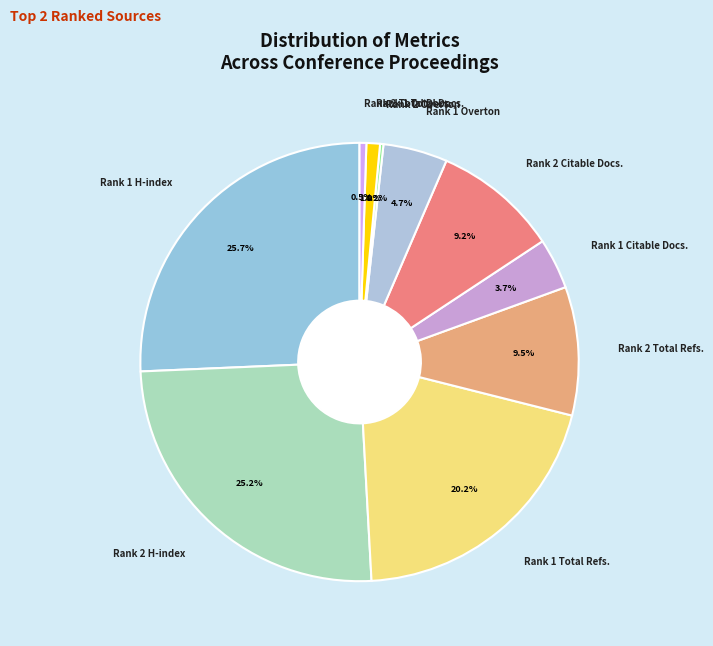

What is the total percentage of Rank 1 H-index and Rank 1 Total Docs.?

26.7%